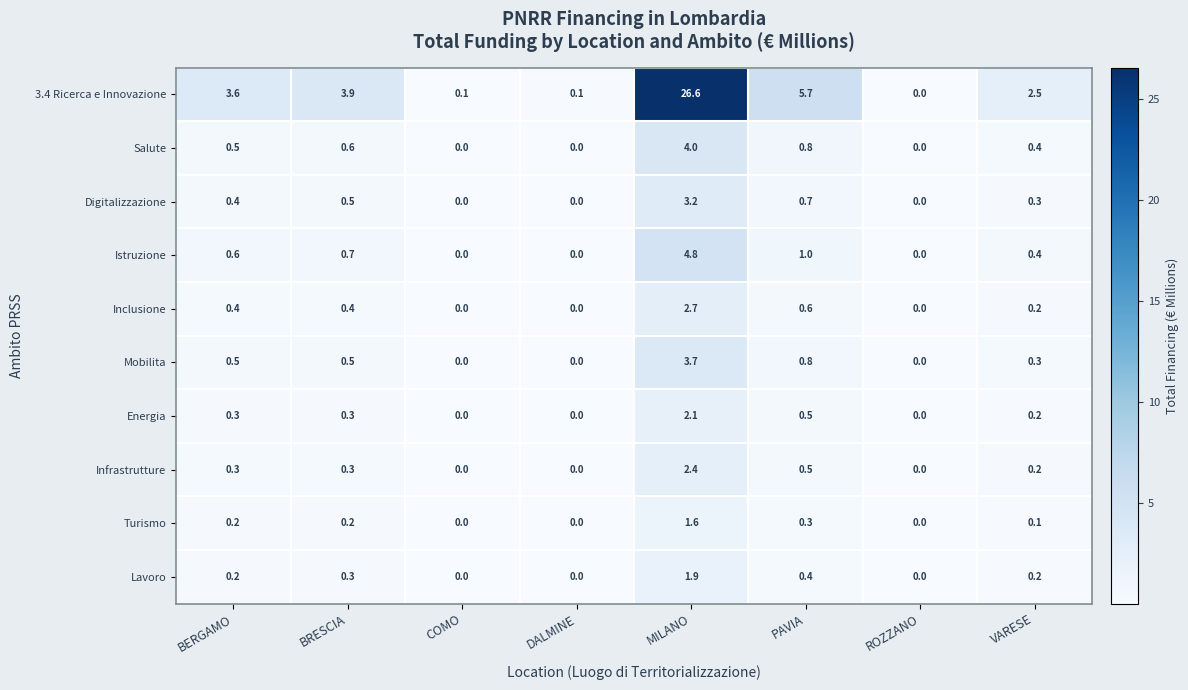

At how many categories does at least one series exceed 6?

1